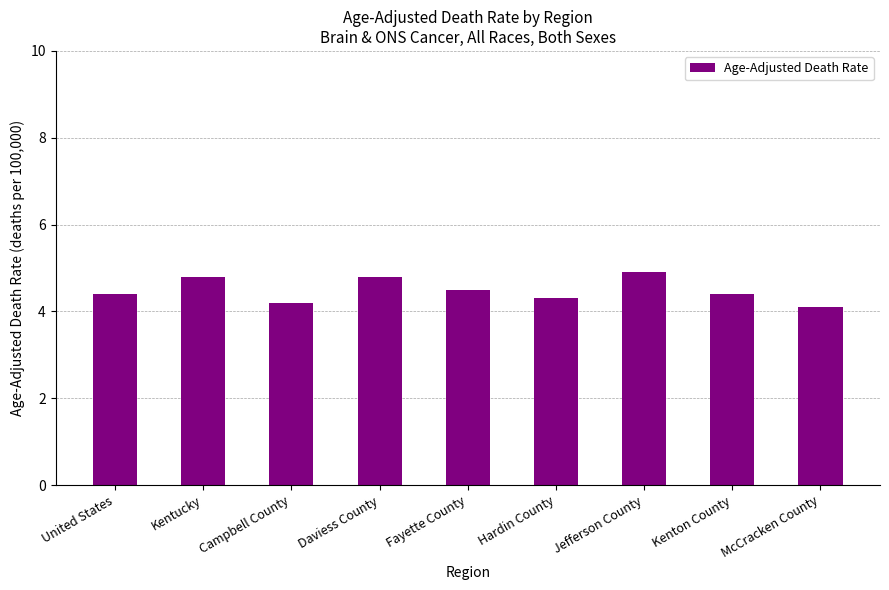

What is the change in value from Campbell County to Hardin County?

+0.1